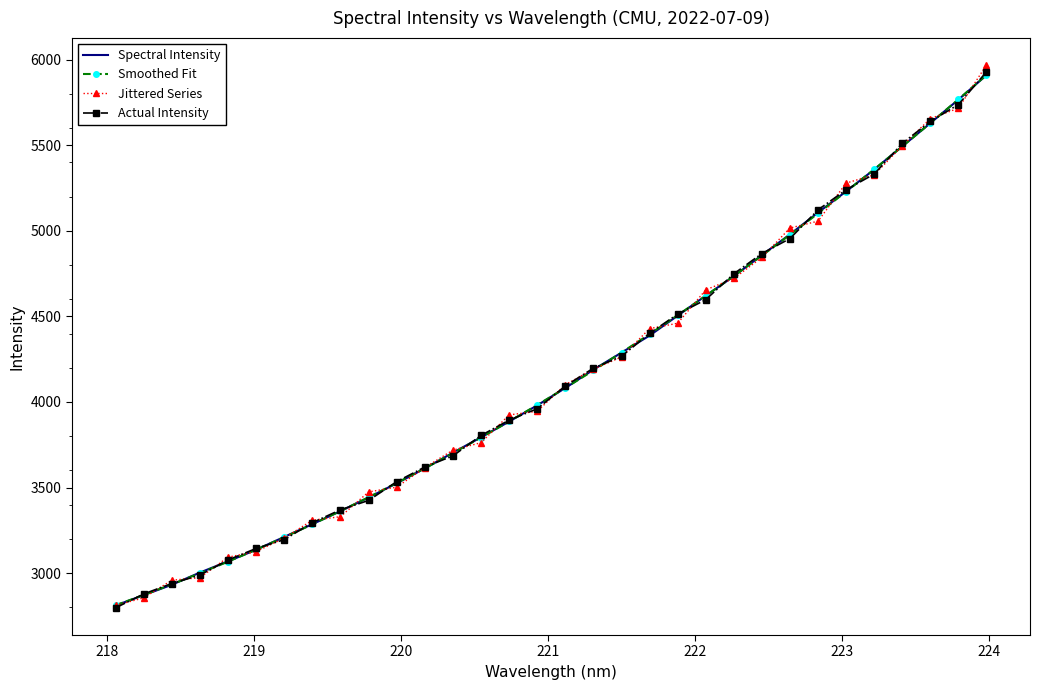

Which series has the widest spread of values?

Jittered Series